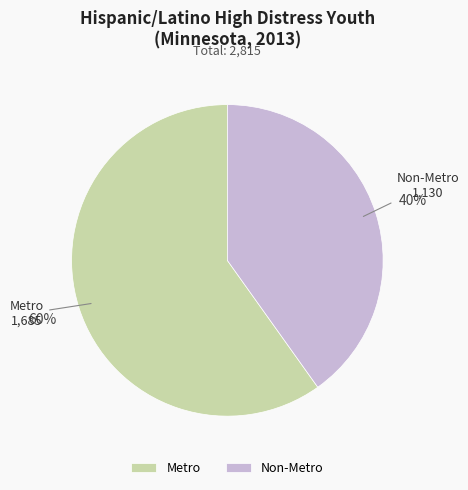

How many segments does this pie chart have?

2